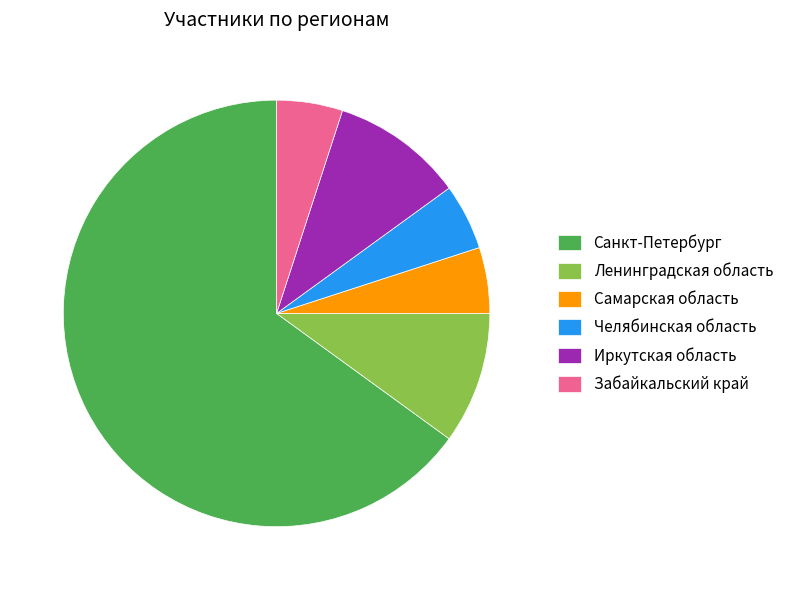

What is the largest slice in the pie chart?

Санкт-Петербург